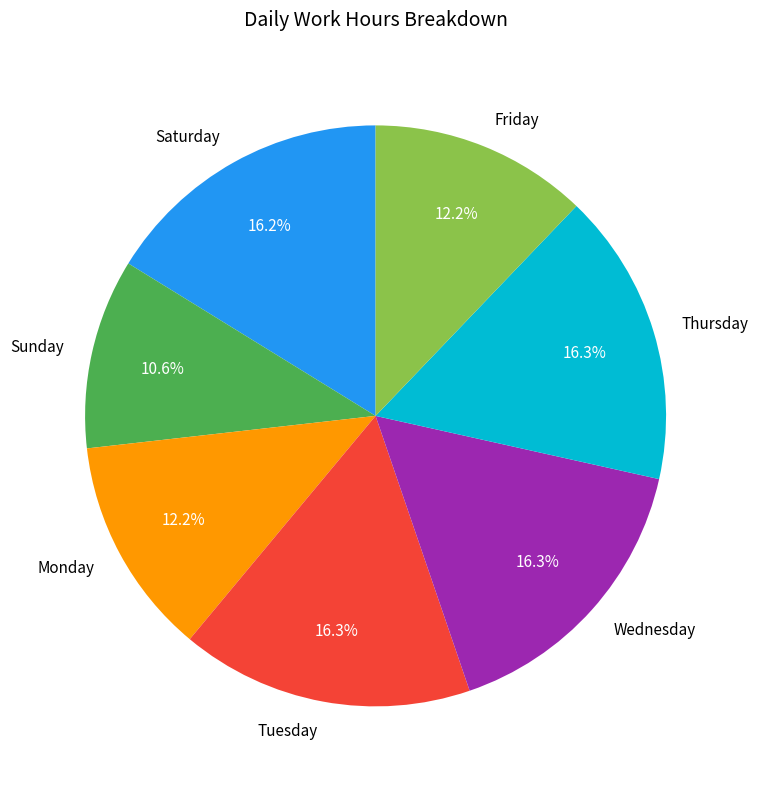

Do Wednesday and Tuesday together represent more than half of the pie?

No